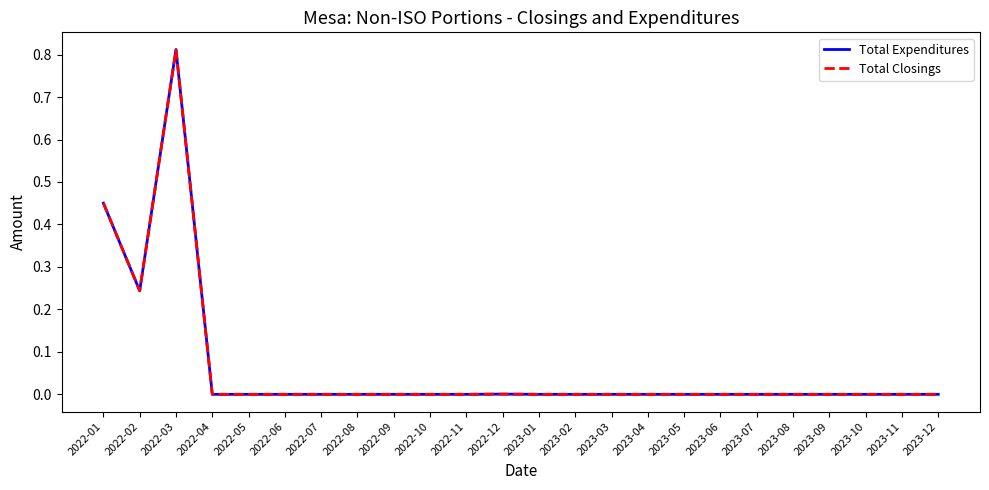

Does the chart display data point markers on the line(s)?

No